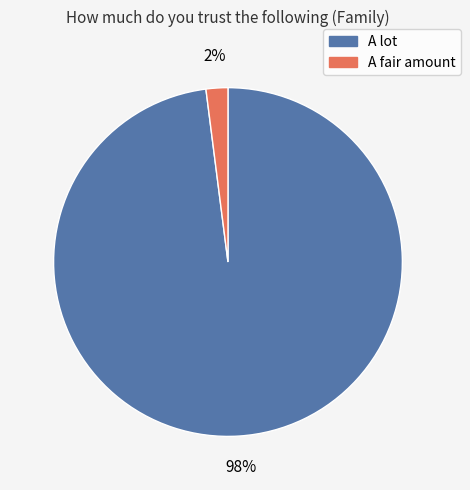

To the nearest percent, what is the difference between the largest and smallest slice percentages?

96%